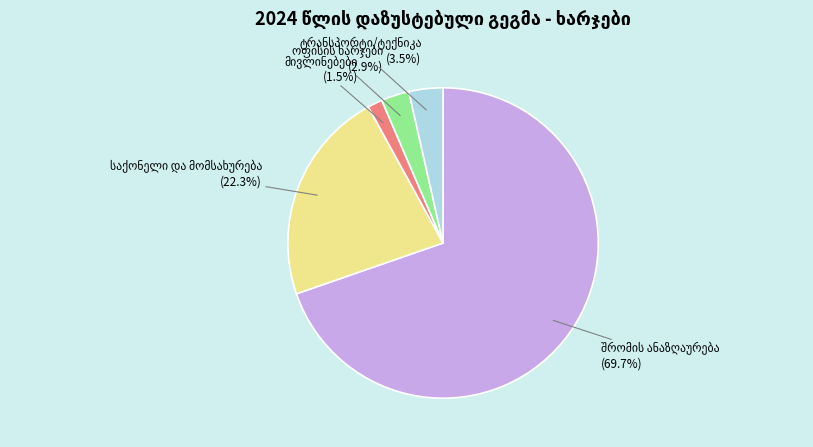

To the nearest percent, what is the difference between the largest and smallest slice percentages?

68%